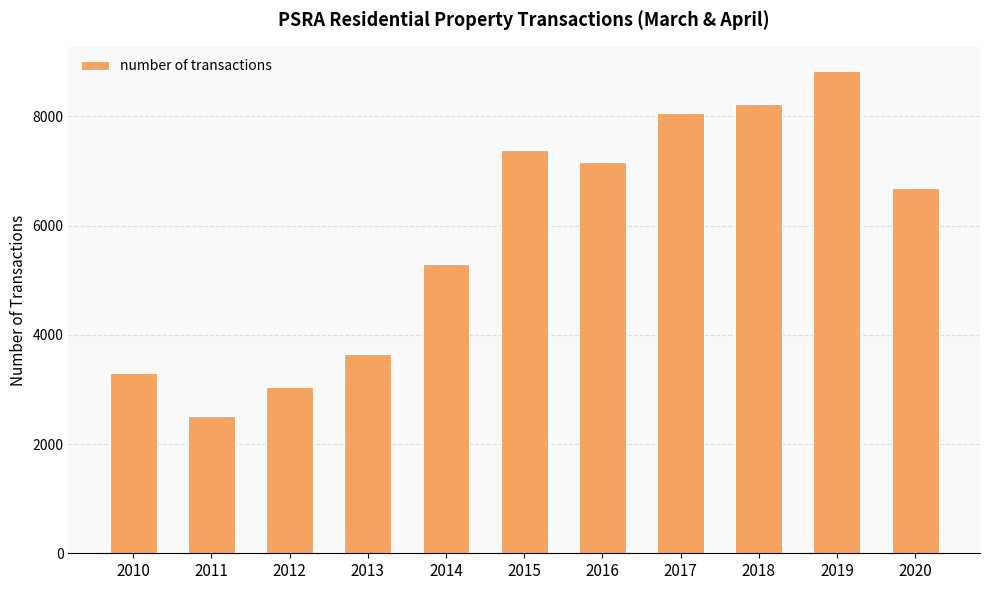

Rank the categories by value from lowest to highest.

2011, 2012, 2010, 2013, 2014, 2020, 2016, 2015, 2017, 2018, 2019